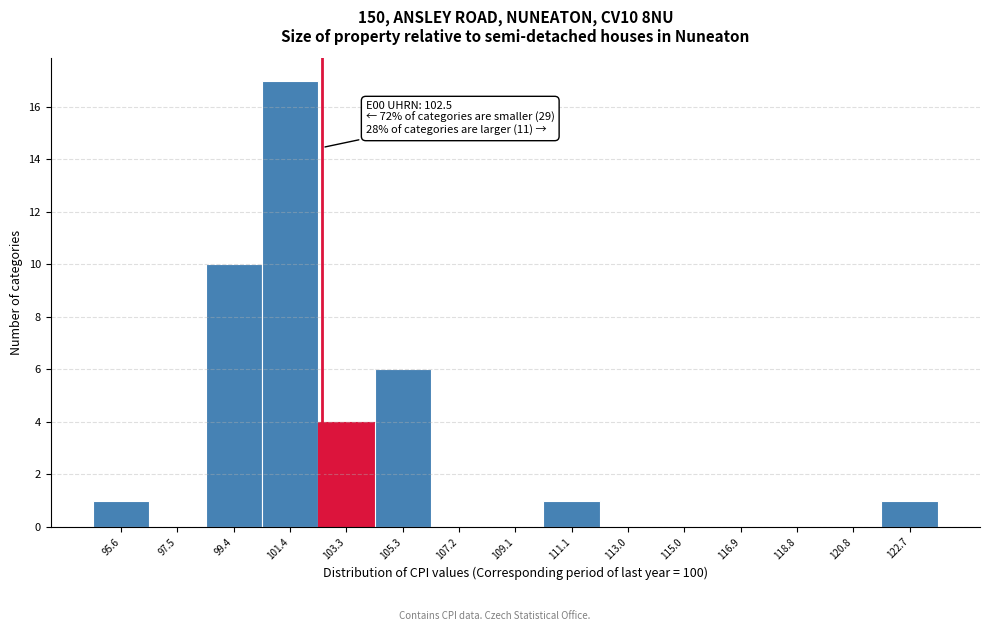

Over which range of the x-axis is the bar tallest?

100.42 to 102.36